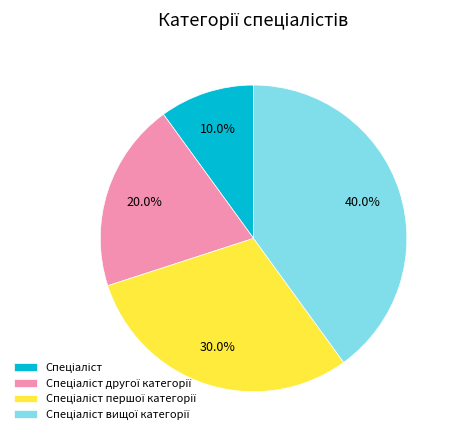

Is there any slice that represents more than half of the pie?

No